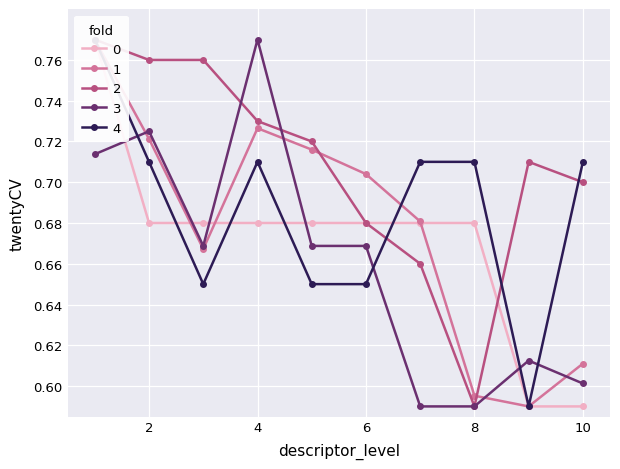

Read the 3 value at 9.

0.6